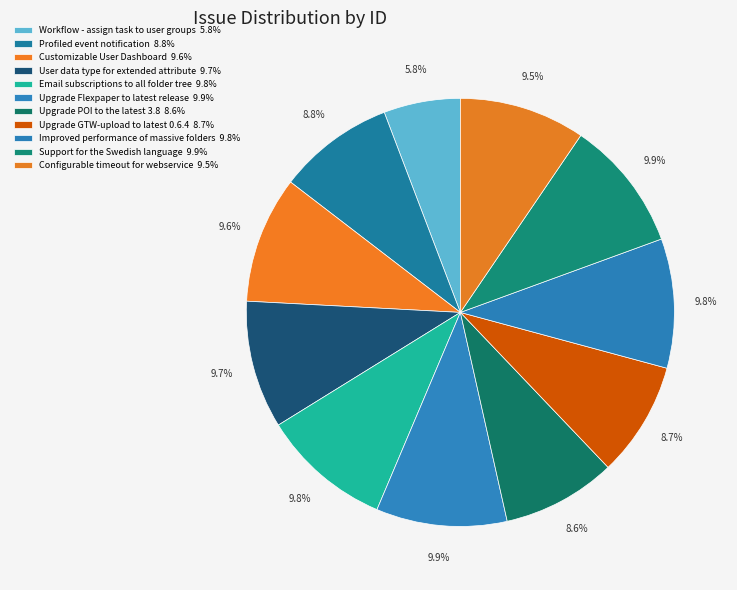

Which slice is the smallest?

Workflow - assign task to user groups